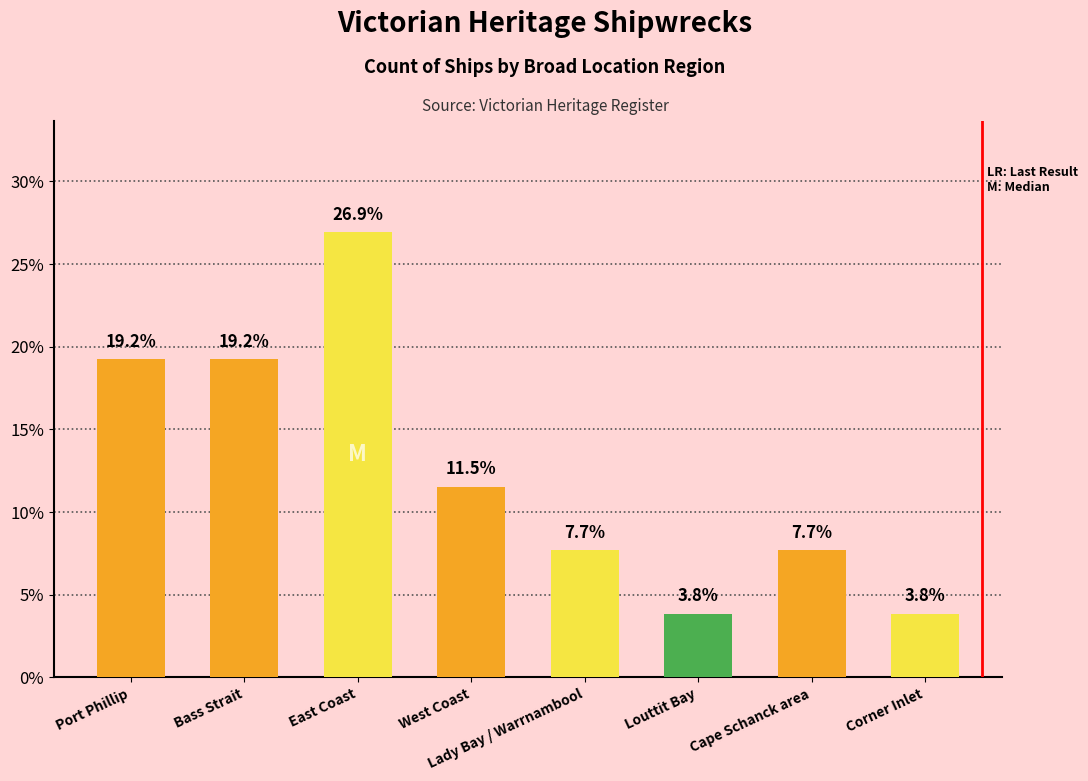

Count the number of values greater than 11.

4